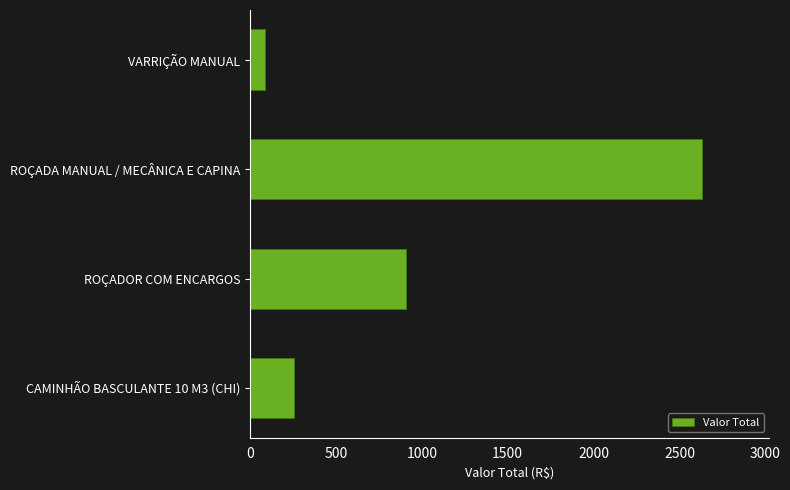

Rank the categories by value from lowest to highest.

VARRIÇÃO MANUAL, CAMINHÃO BASCULANTE 10 M3 (CHI), ROÇADOR COM ENCARGOS, ROÇADA MANUAL / MECÂNICA E CAPINA